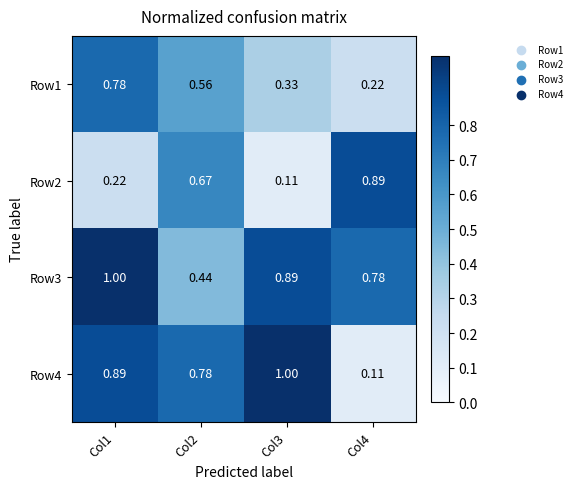

Is the value of Row3 at Col4 greater than the value of Row2 at Col3?

Yes